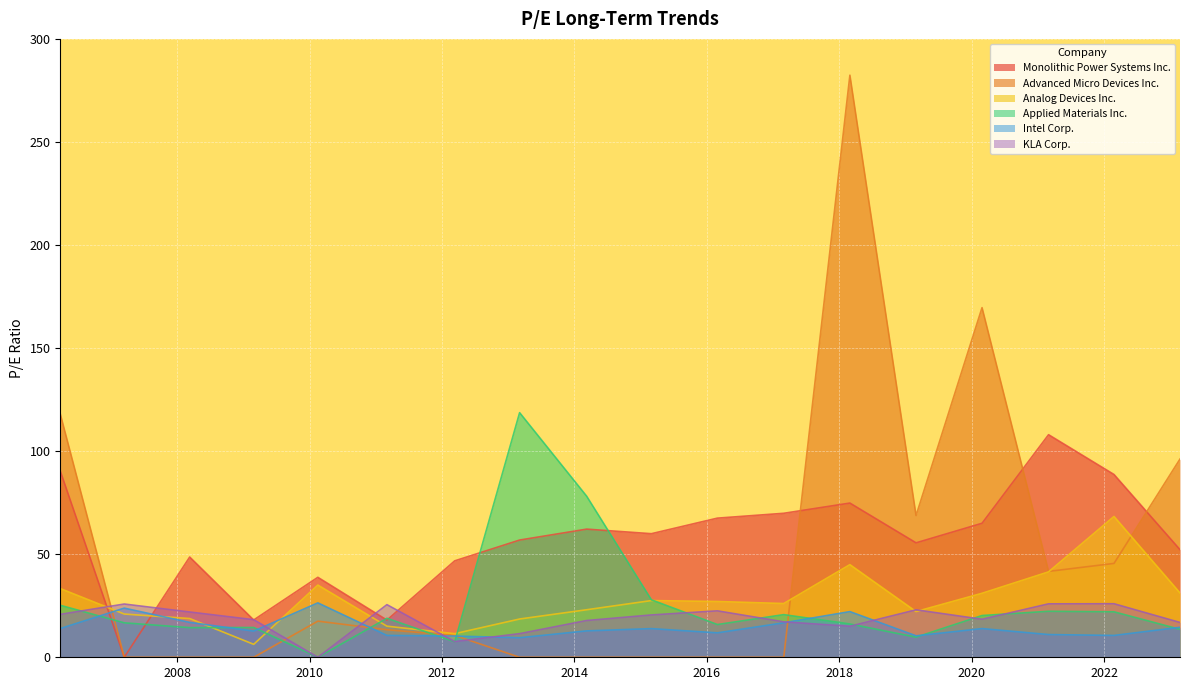

What is the maximum value for Advanced Micro Devices Inc.?

282.4